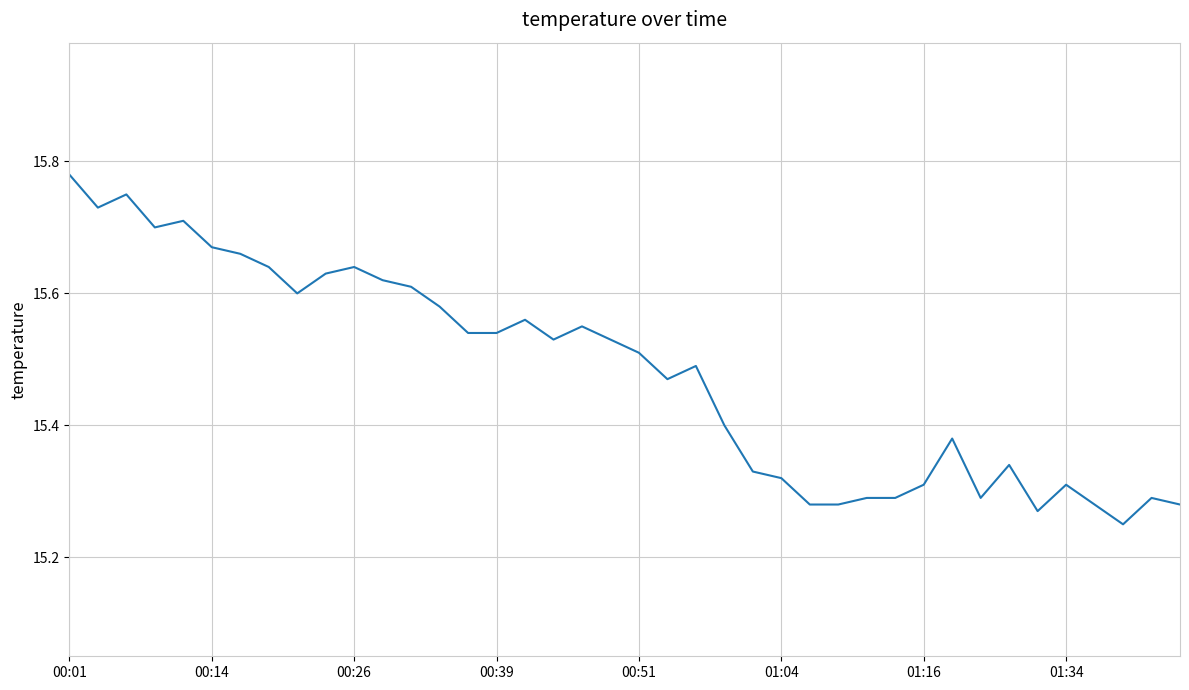

What is the difference between the maximum and minimum values?

0.5